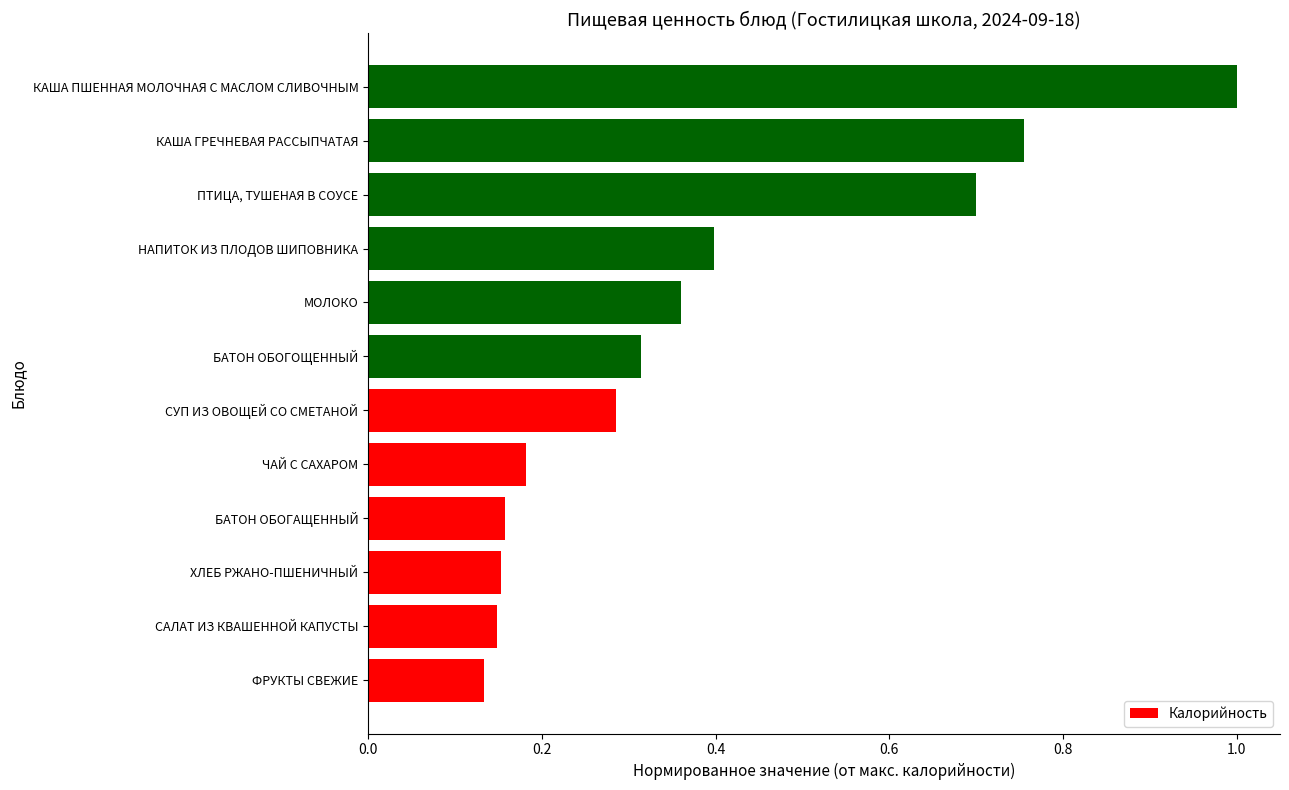

Which has a higher value, ХЛЕБ РЖАНО-ПШЕНИЧНЫЙ or МОЛОКО?

МОЛОКО